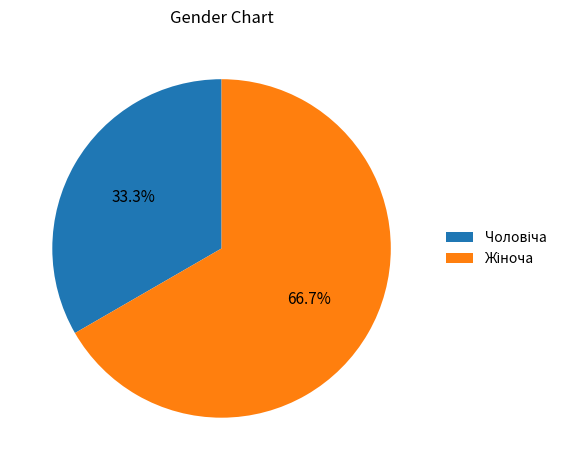

Is there a majority slice in this chart?

Yes